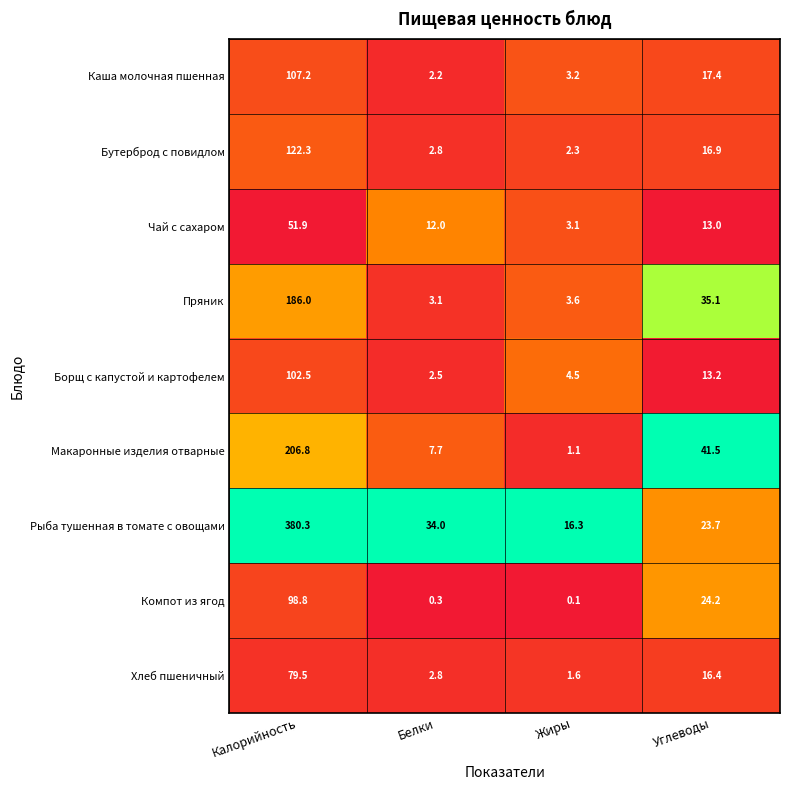

Count the number of data series in this chart.

9